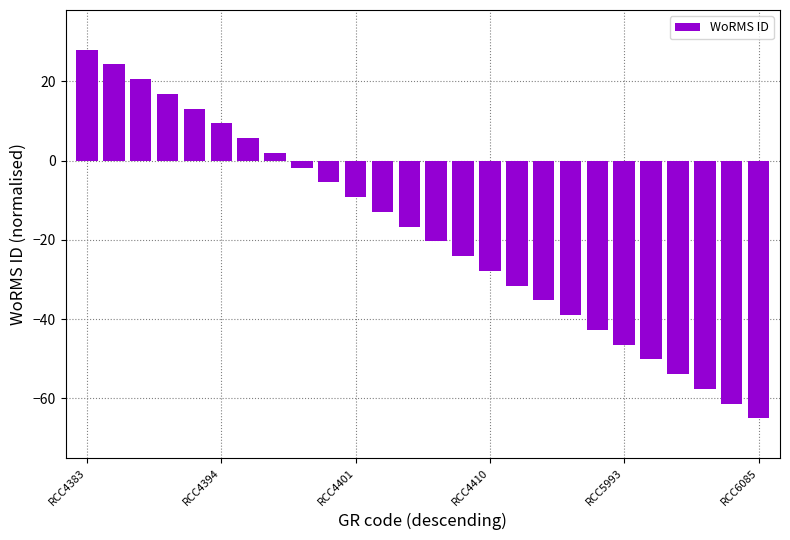

What is the difference between the maximum and minimum values?

93.0